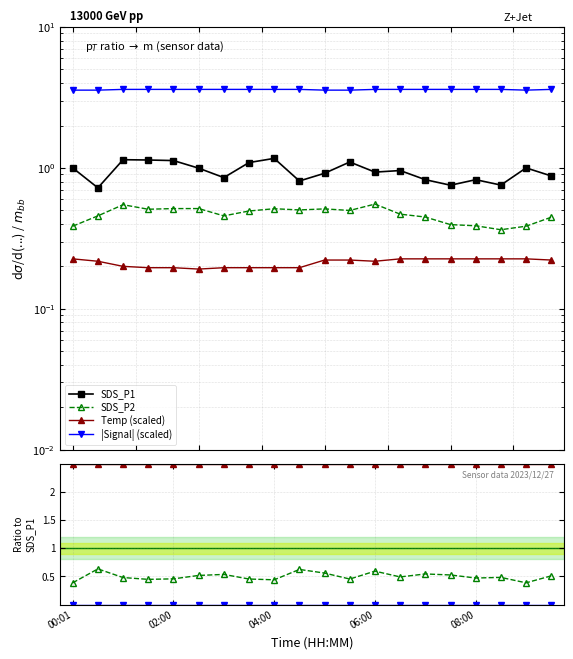

Is it true that |Signal| (scaled) equals 1.4 at 06:00?

False